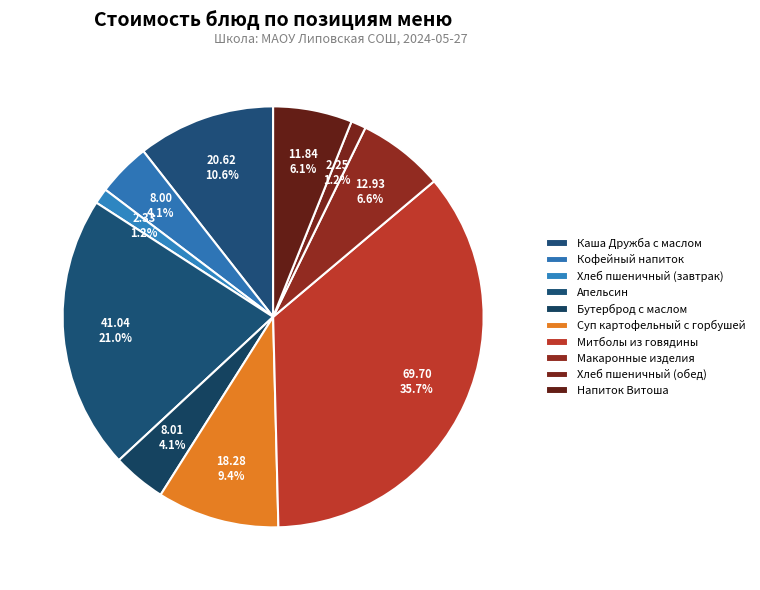

To the nearest percent, what is the difference between the largest and smallest slice percentages?

35%